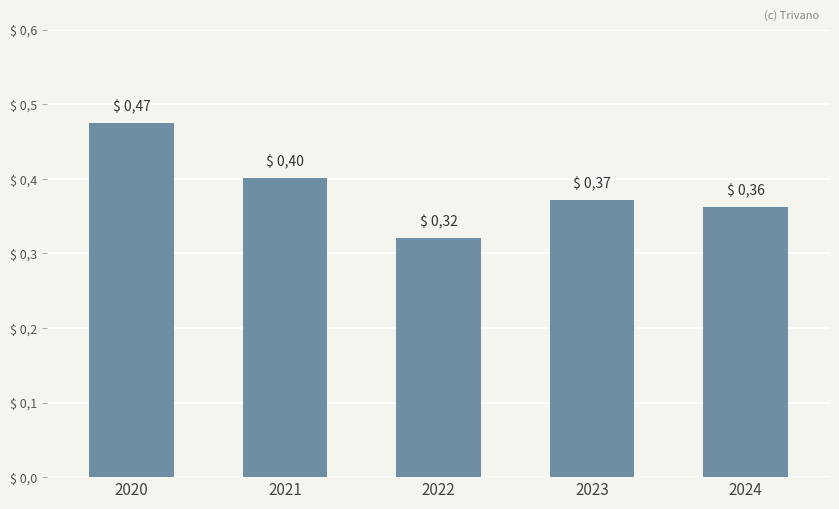

How many values are between 0 and 1?

5